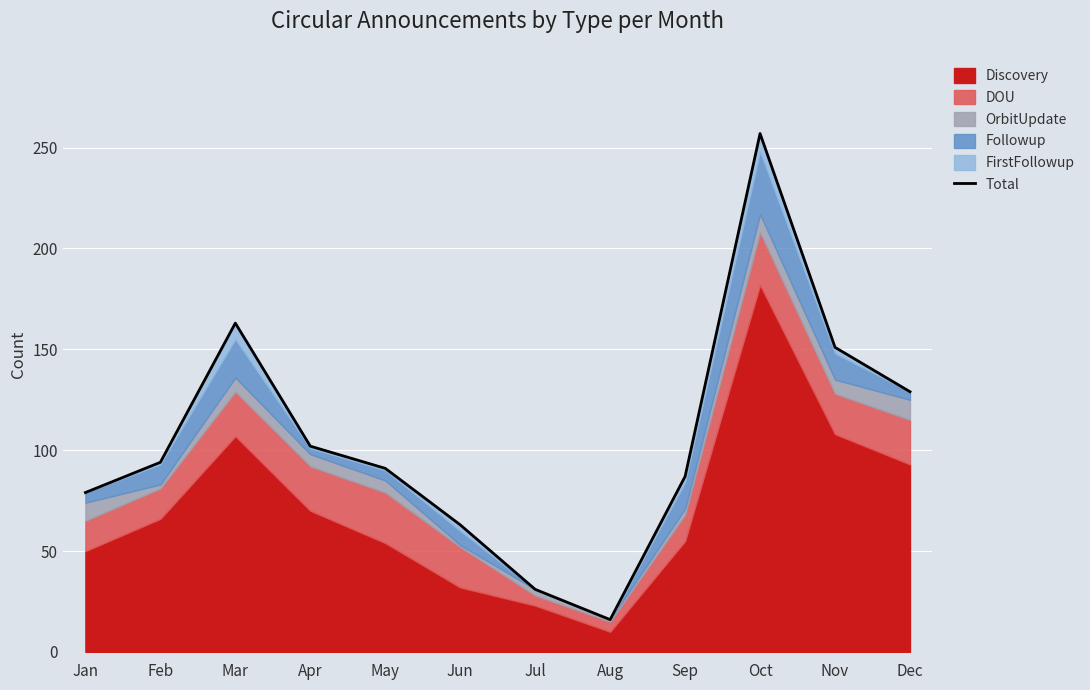

What is the change in value from Jun to Dec?

+66